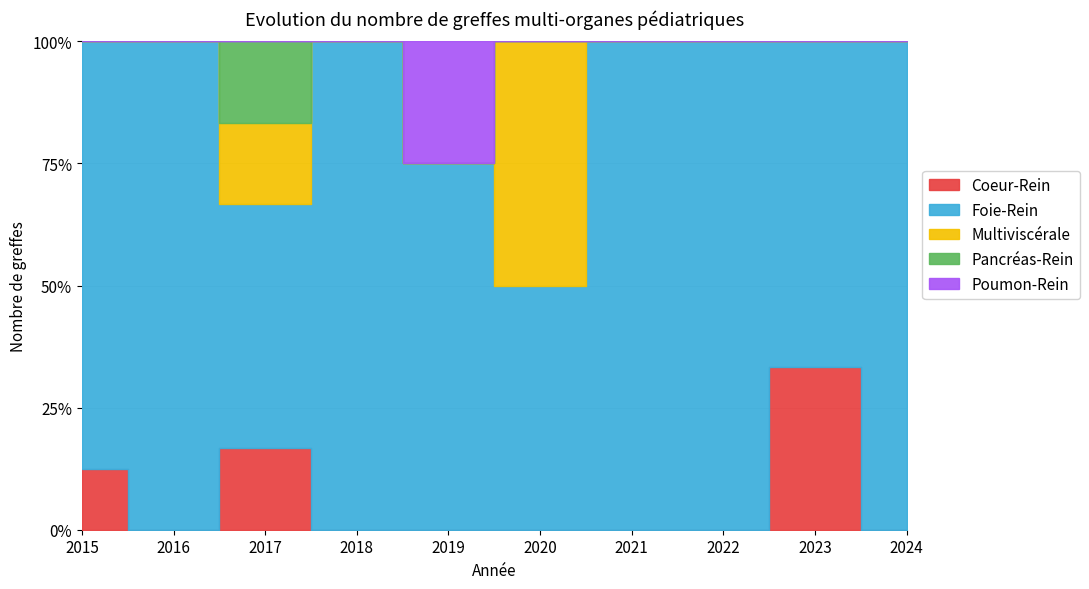

How many positive values does the Coeur-Rein series have?

3